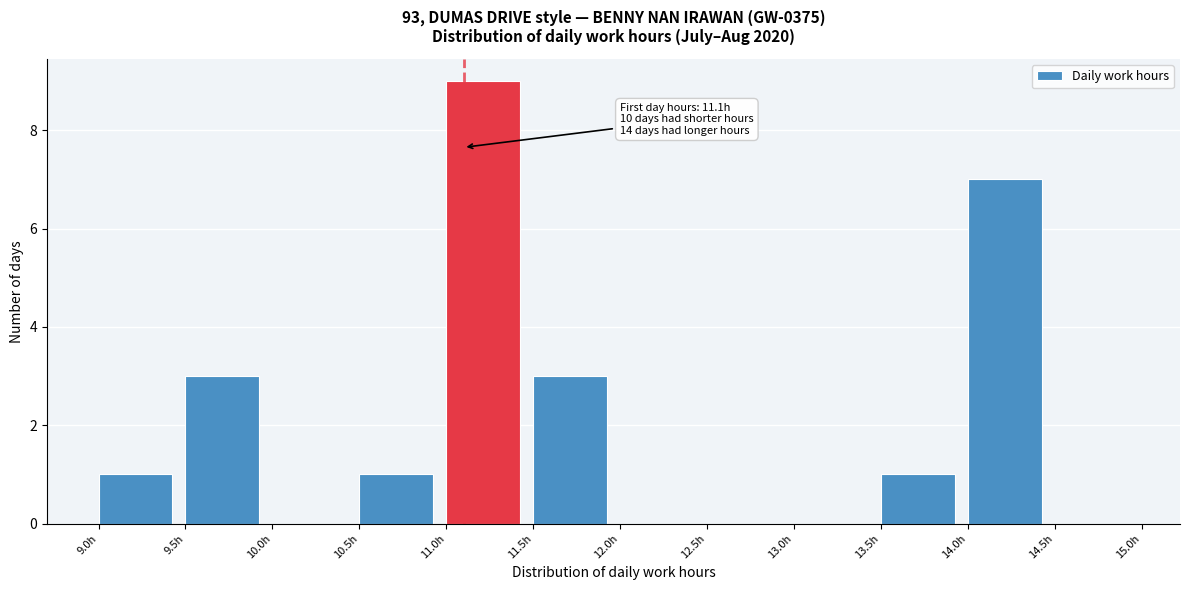

Which range on the x-axis has the tallest bar?

11.0 to 11.5